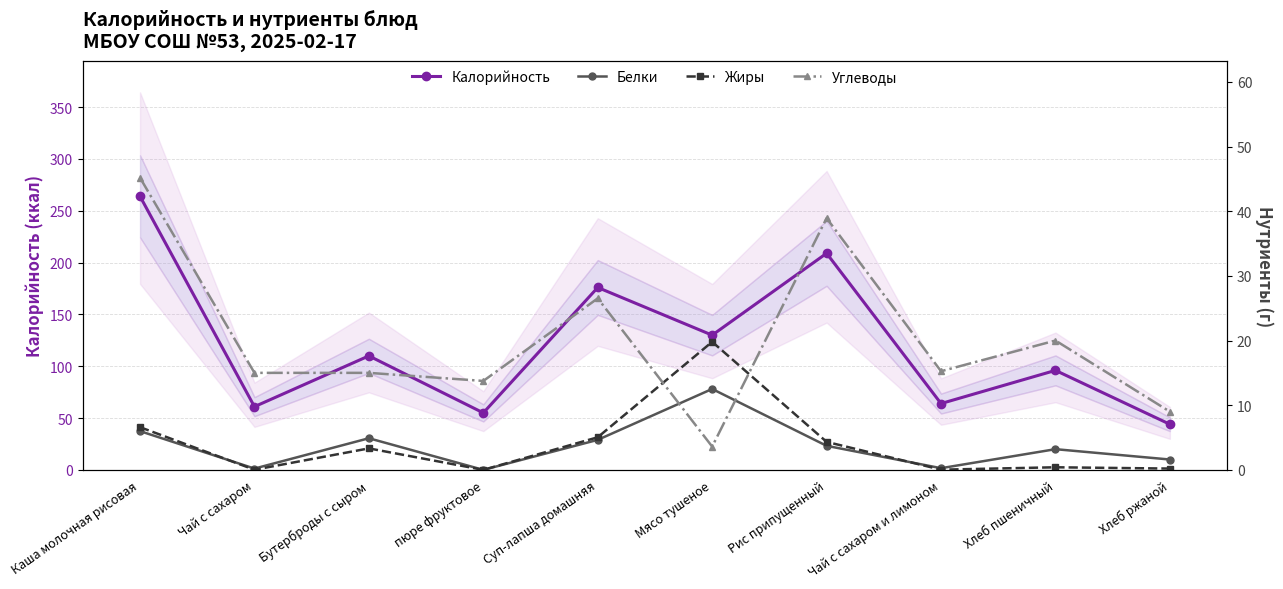

The Калорийность series shows 176.0 at Суп-лапша домашняя. True or false?

True